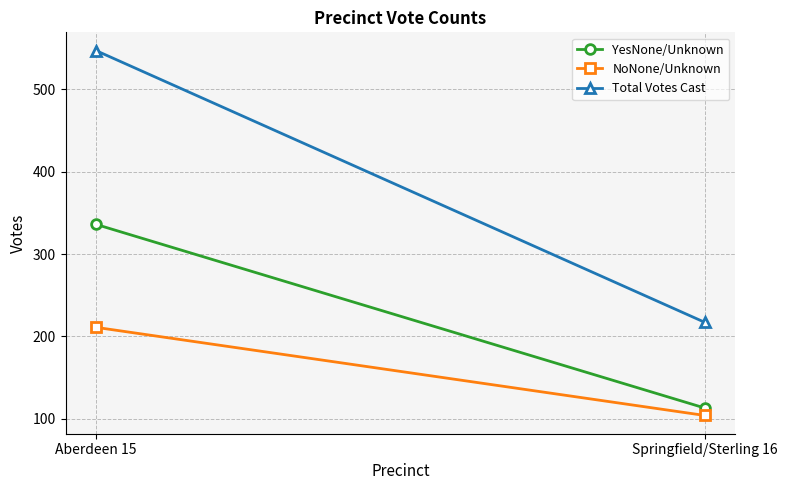

What is the average value of the YesNone/Unknown series?

224